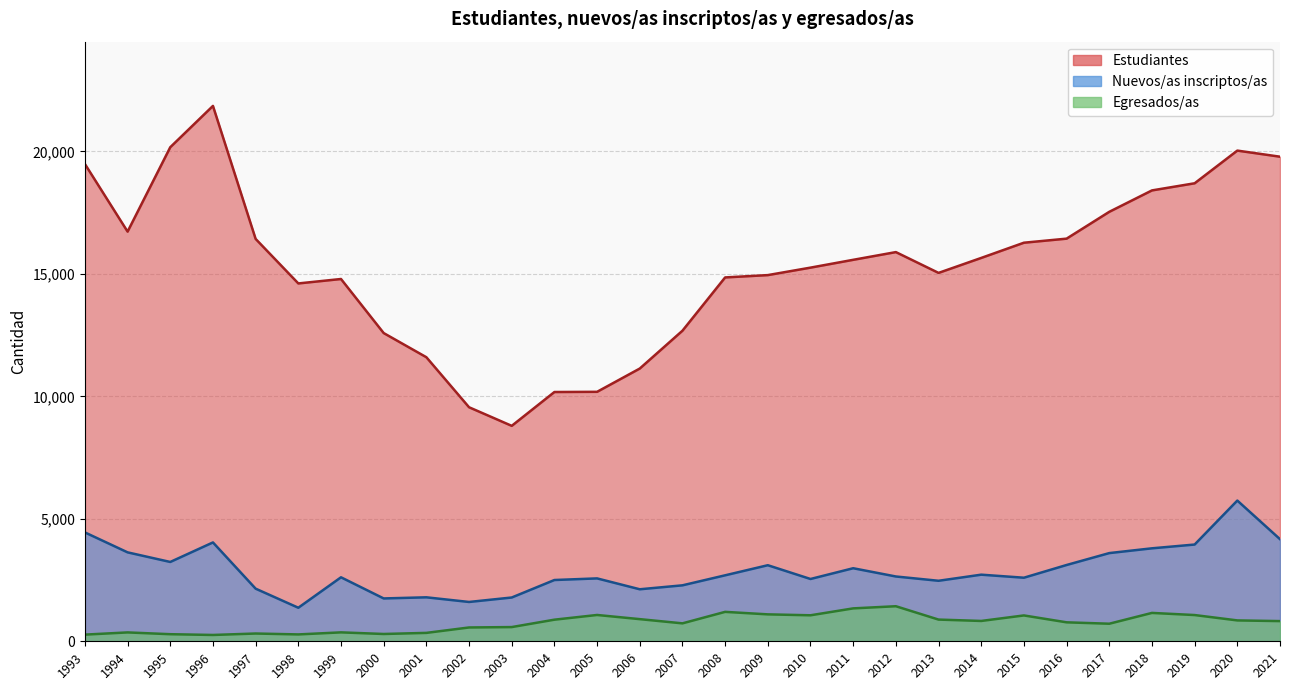

True or false: Estudiantes and Nuevos/as inscriptos/as cross at least once.

False